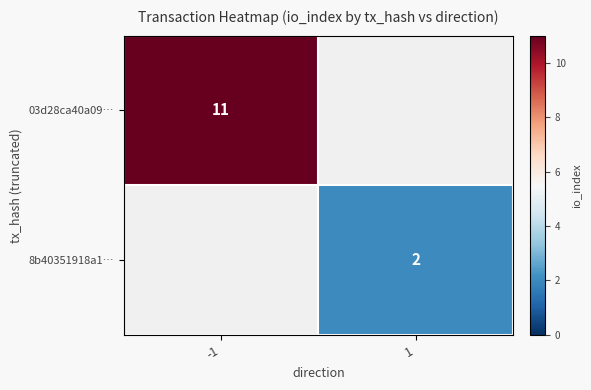

The 8b40351918a1… series shows 1 at 1. True or false?

False